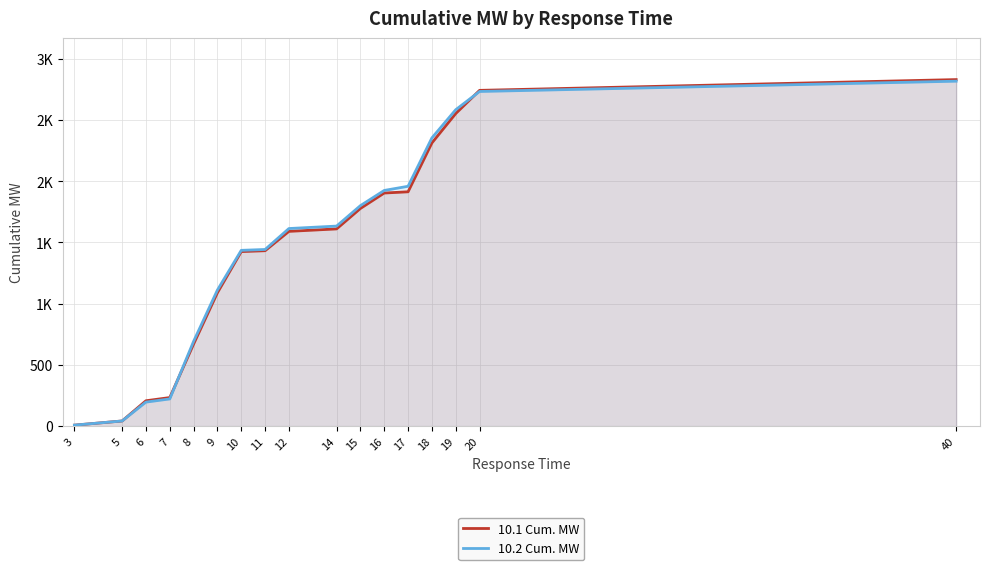

Which category has the lowest value across all series?

3